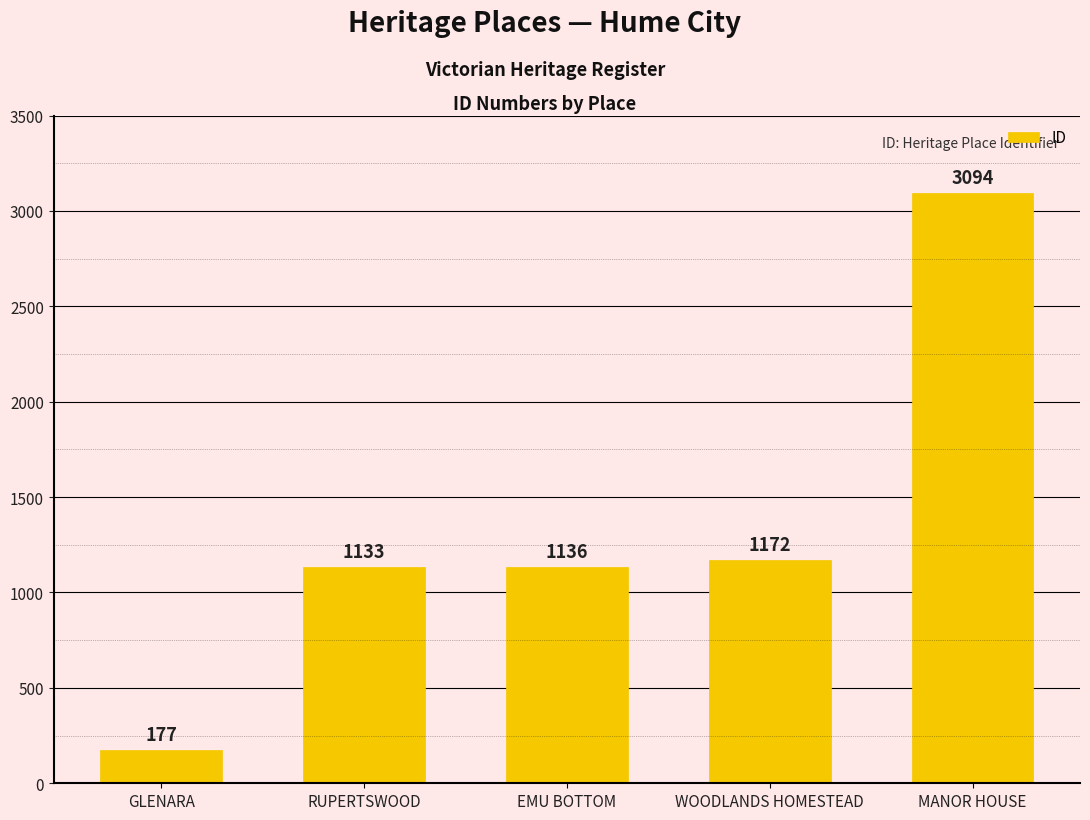

Count the number of categories in the chart.

5